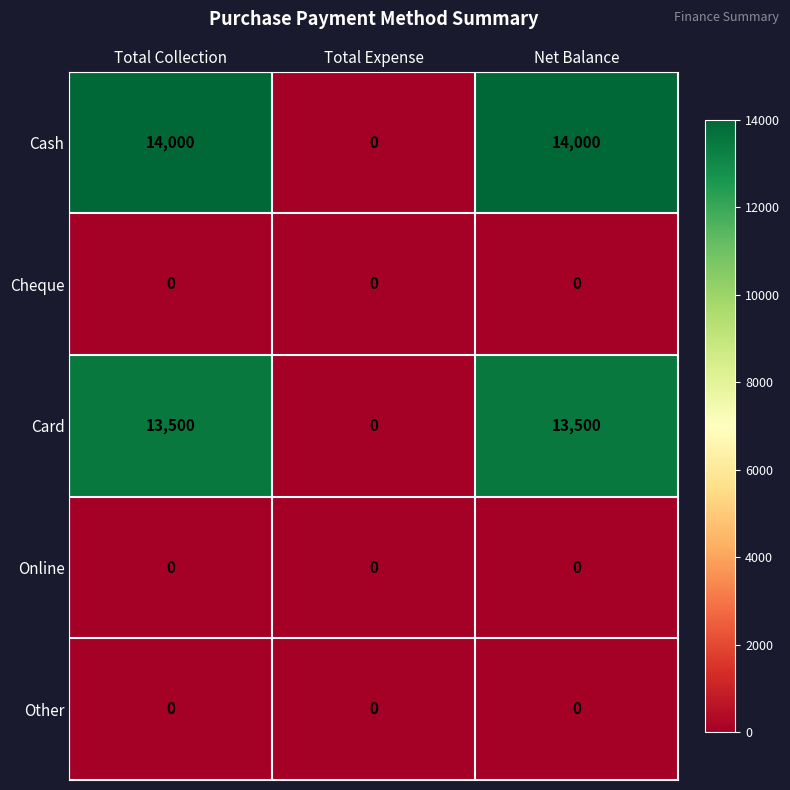

Which series has the widest spread of values?

Cash